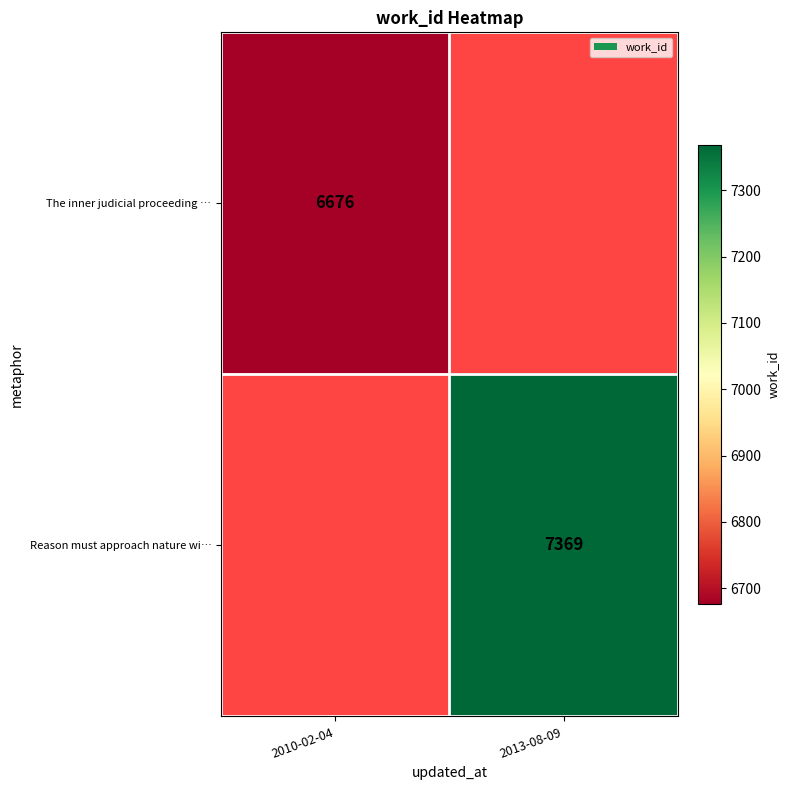

The value of Reason must approach nature wi… at 2013-08-09 is 7369. True or false?

True